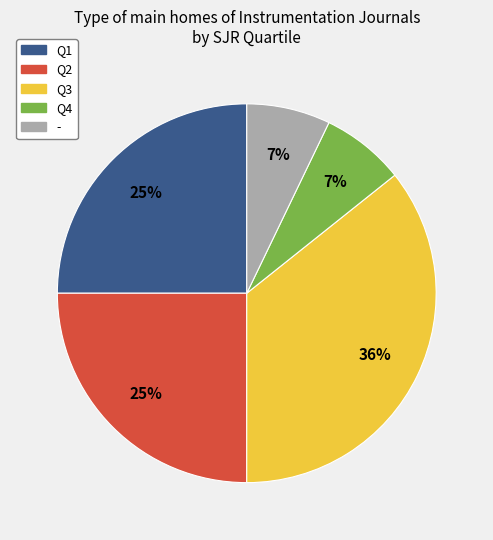

How many segments does this pie chart have?

5